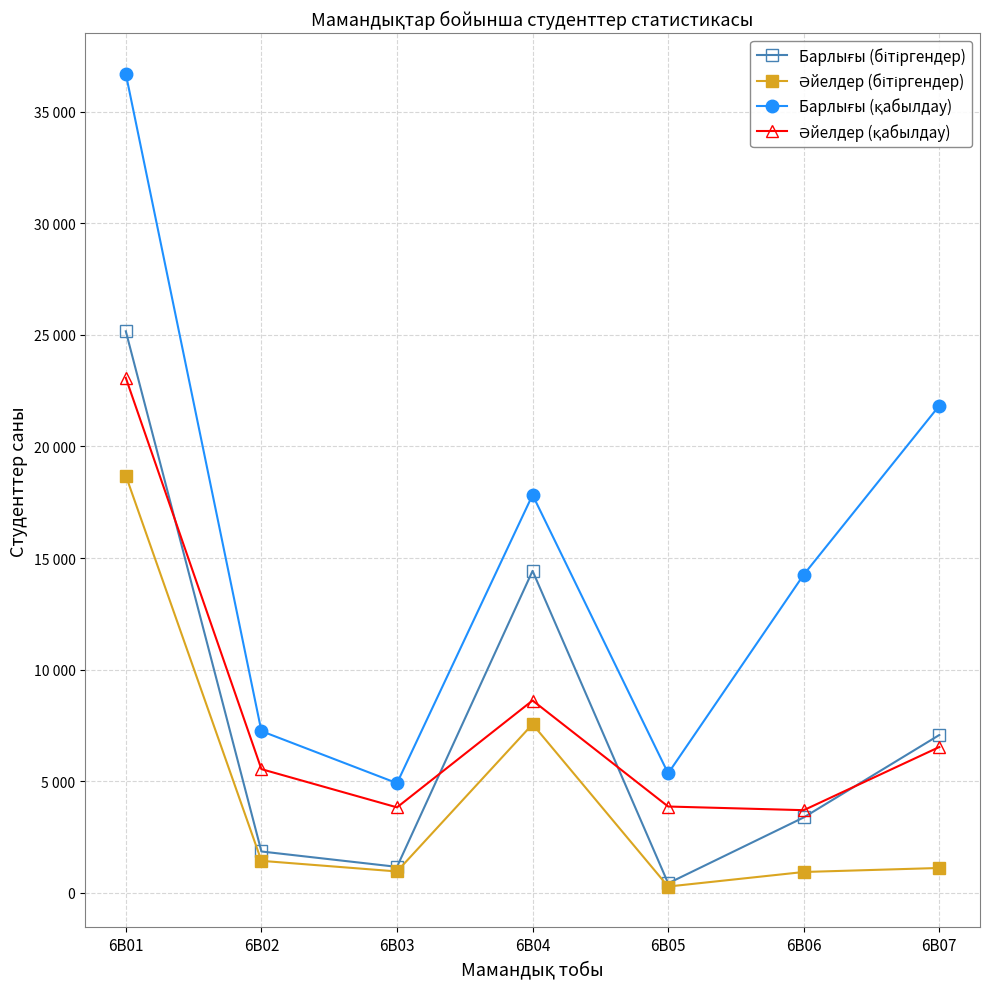

What is the value of the Барлығы (қабылдау) point at the 6th from the left?

14254